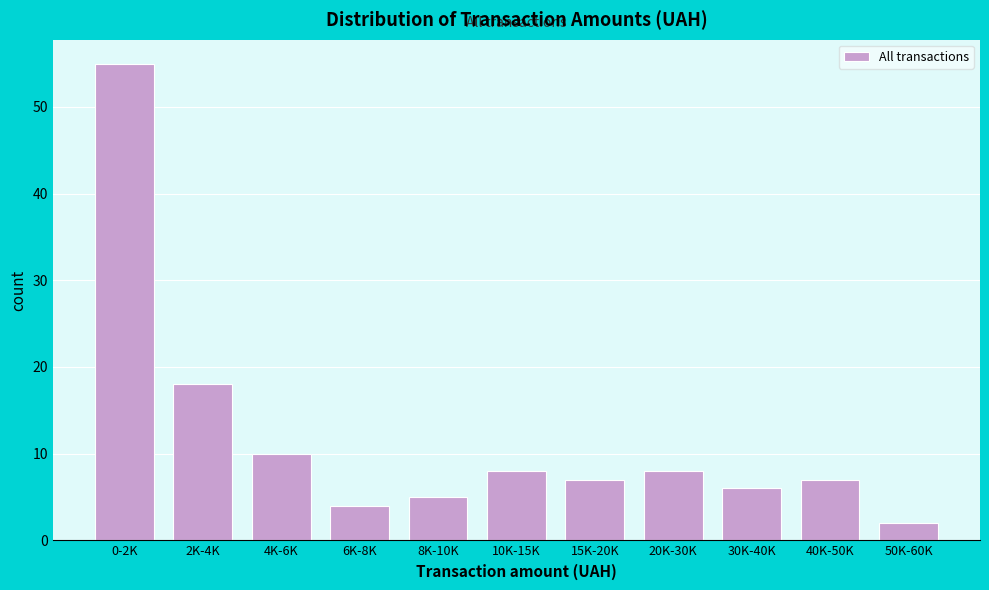

Reading left to right, what are all the values shown in this chart?

55	18	10	4	5	8	7	8	6	7	2